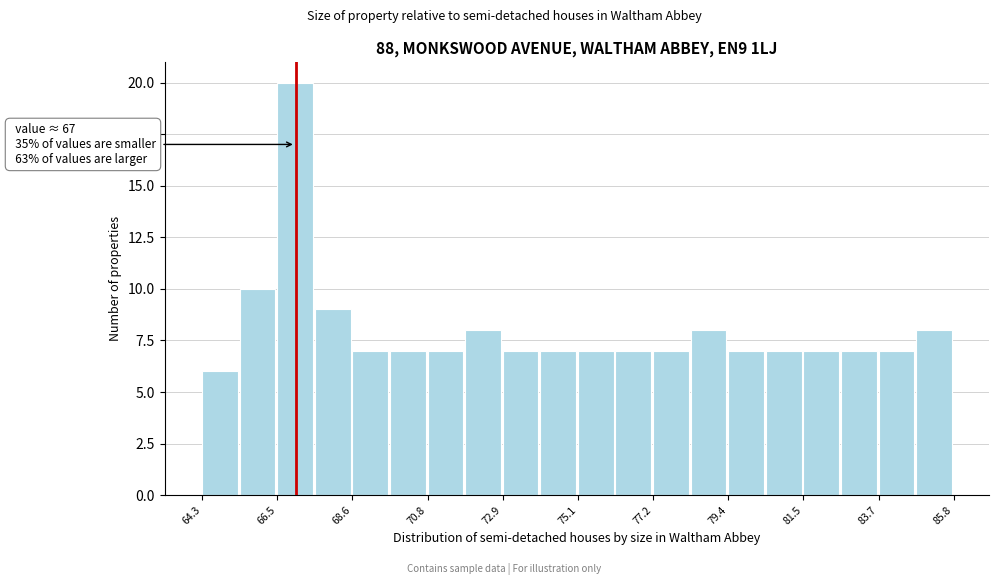

Read against the x-axis, roughly where is the centre of the tallest bar?

67.0